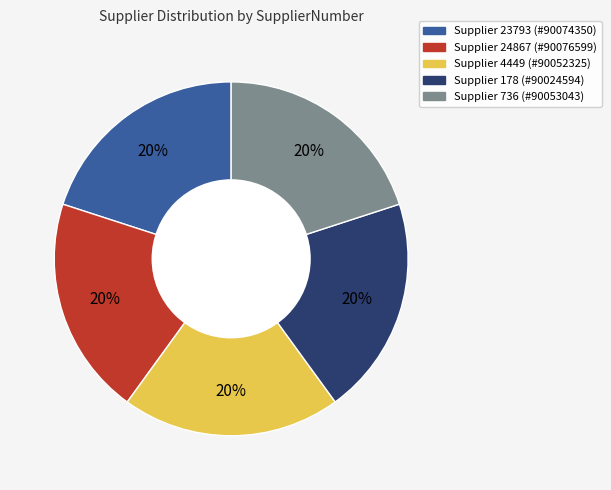

How many segments does this pie chart have?

5